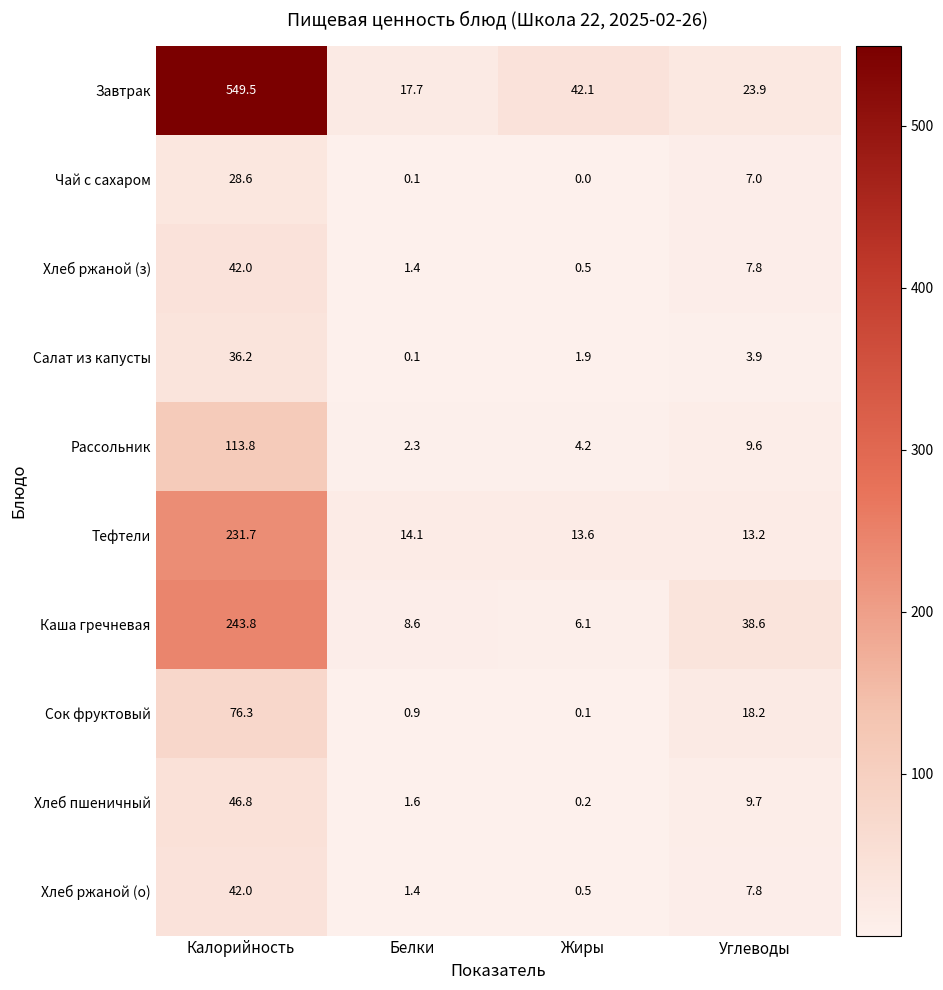

What is the highest value of the Хлеб пшеничный series?

46.8